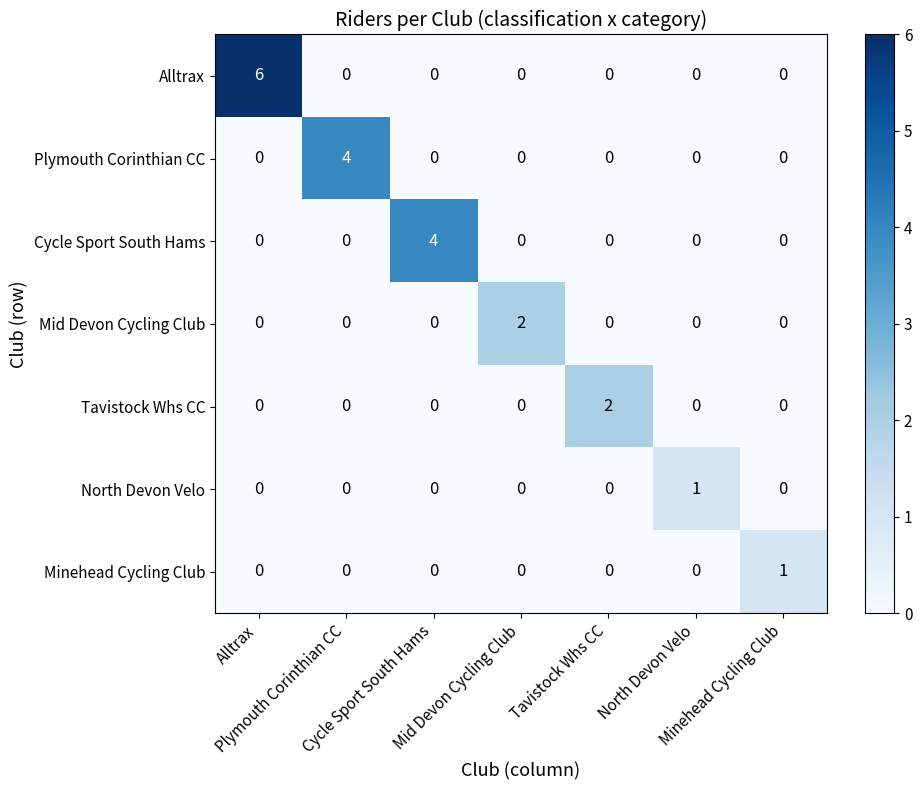

What is the maximum value shown in the chart?

6